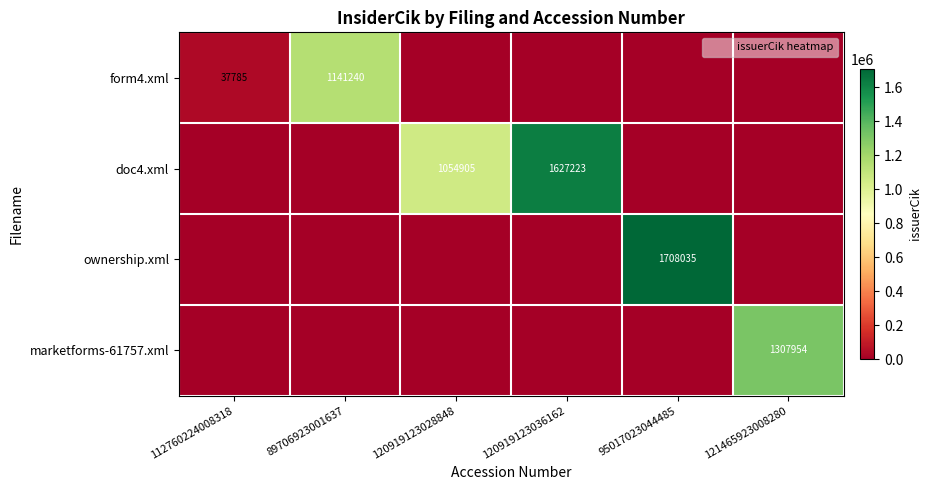

What is the difference between the maximum and second lowest values in the doc4.xml series?

1627223